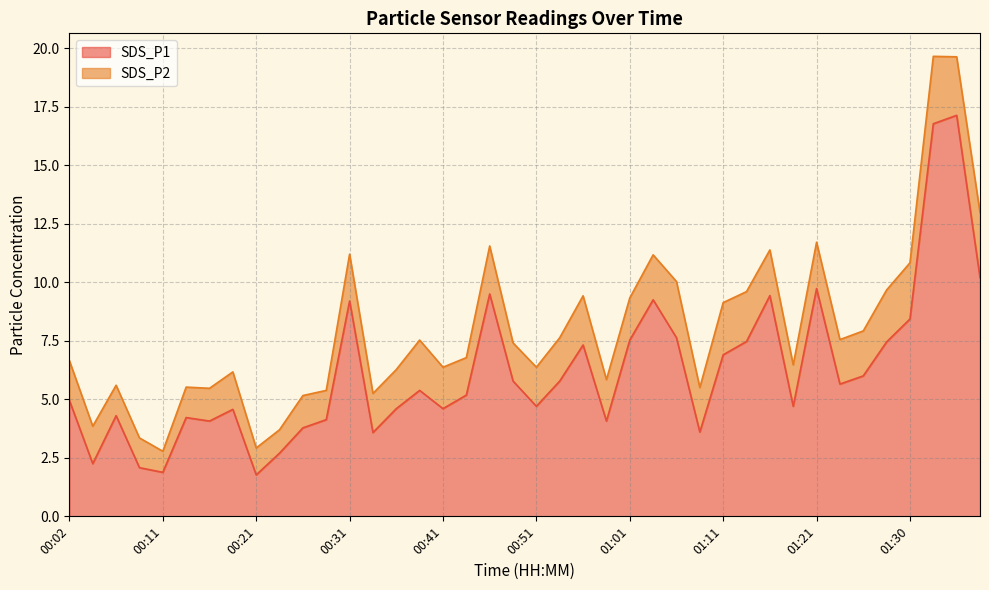

What is the change in value from 00:41 to 00:48?

+1.2